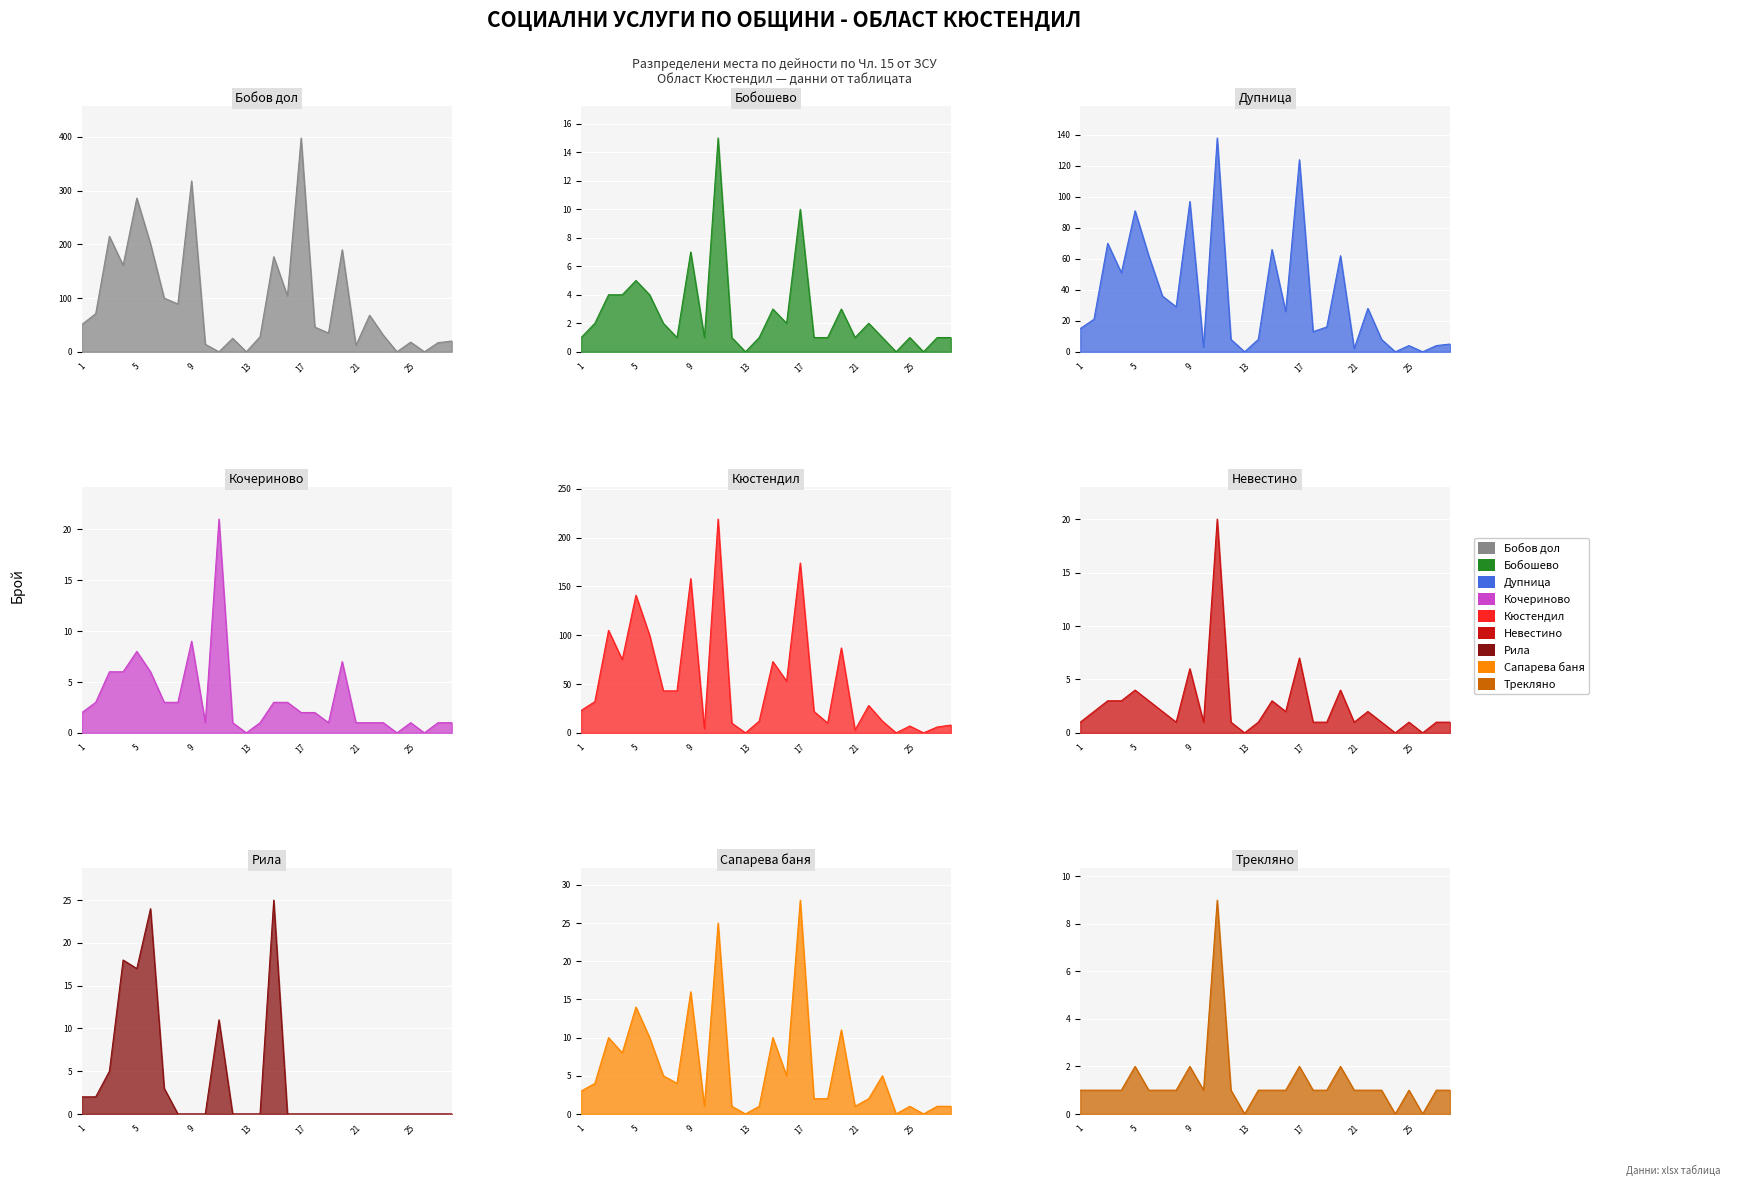

List the labels in order of СУ (Кочериново) value, largest first.

11, 9, 5, 20, 3, 4, 6, 2, 7, 8, 15, 16, 1, 17, 18, 10, 12, 14, 19, 21, 22, 23, 25, 27, 28, 13, 24, 26